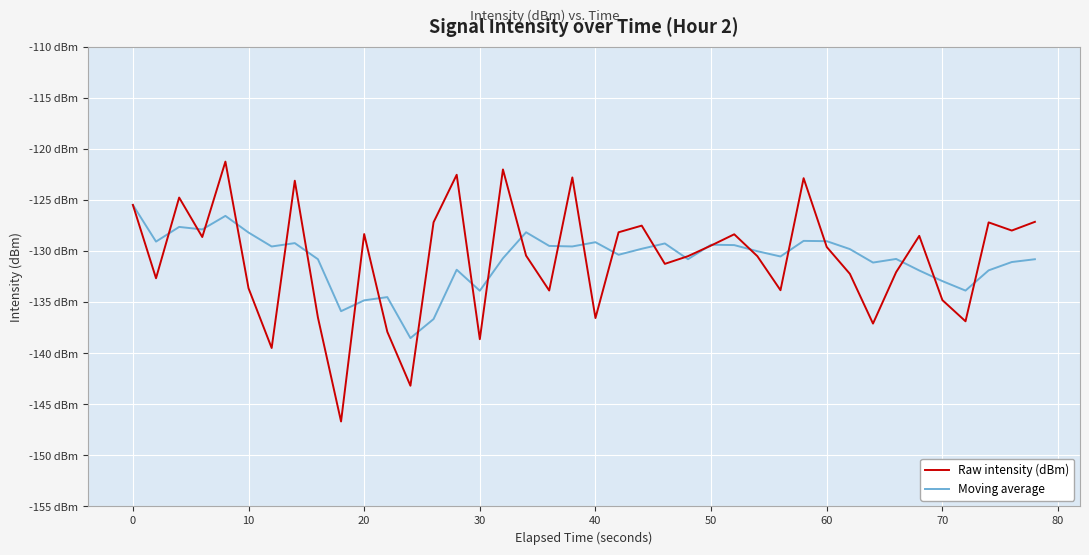

Which series ends up on top after the final intersection of Moving average and Raw intensity (dBm)?

Raw intensity (dBm)